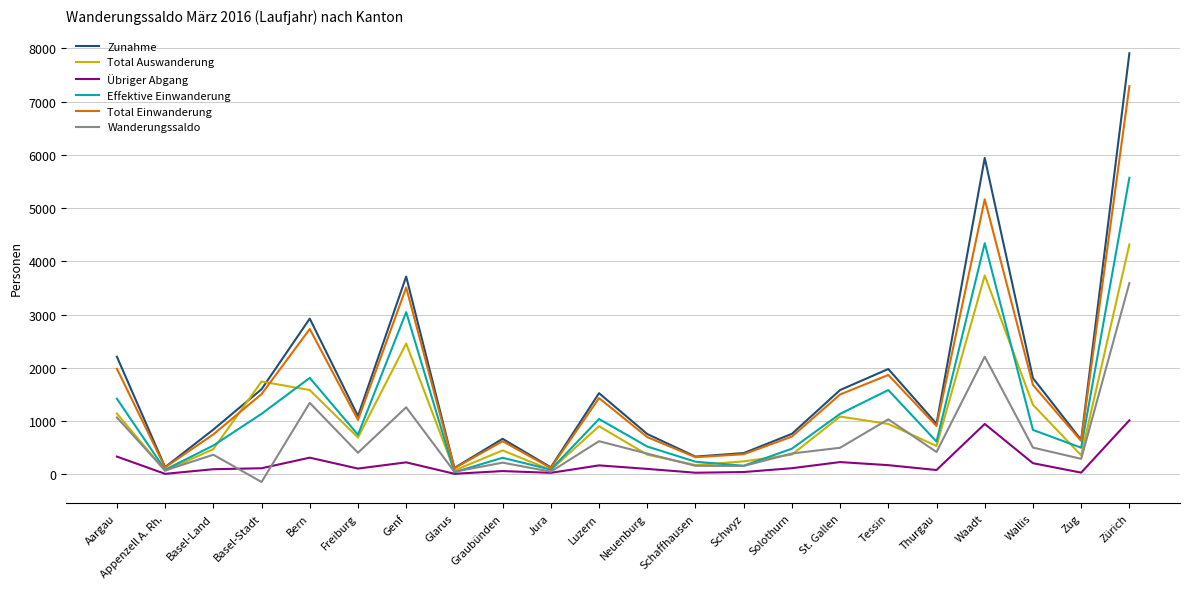

At which category does the chart reach its minimum across all series?

Basel-Stadt